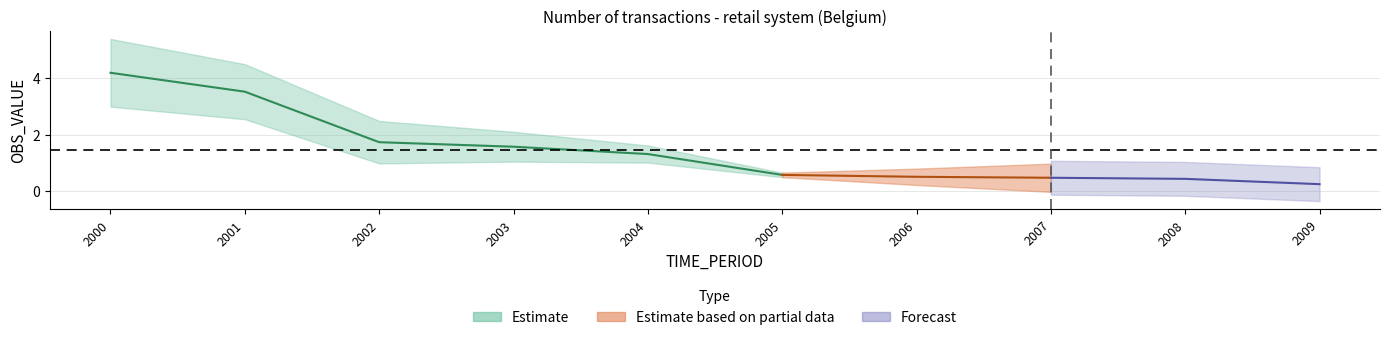

Reading left to right, extract all data points from this chart.

4.2	3.5	1.7	1.6	1.3	0.6	0.5	0.5	0.4	0.2